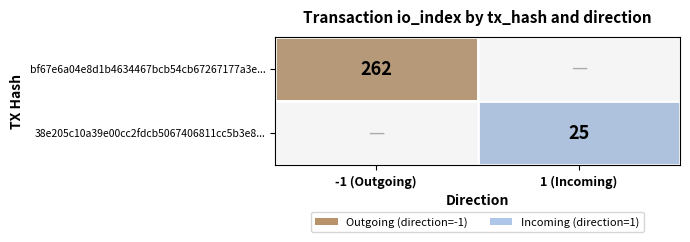

Is it true that bf67e6a04e8d1b4634467bcb54cb67267177a3e... equals 262 at -1 (Outgoing)?

True